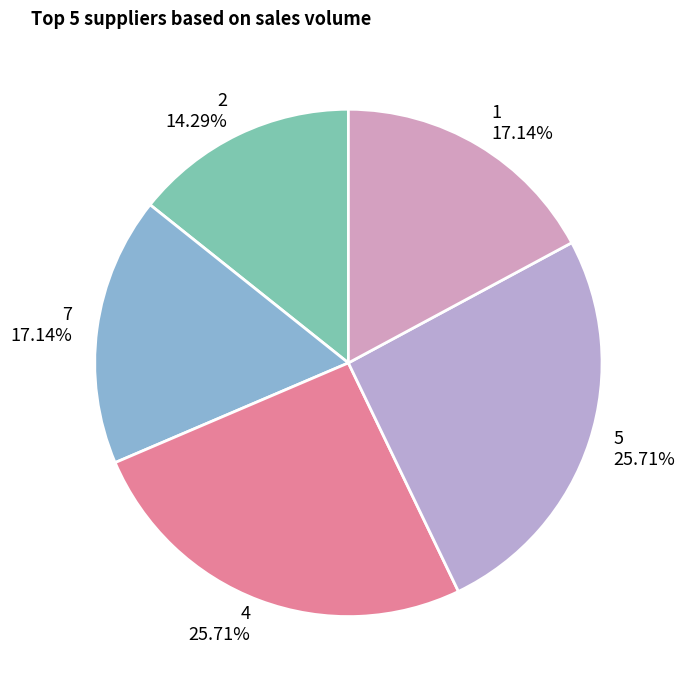

Does 2 account for over 50% of the chart?

No